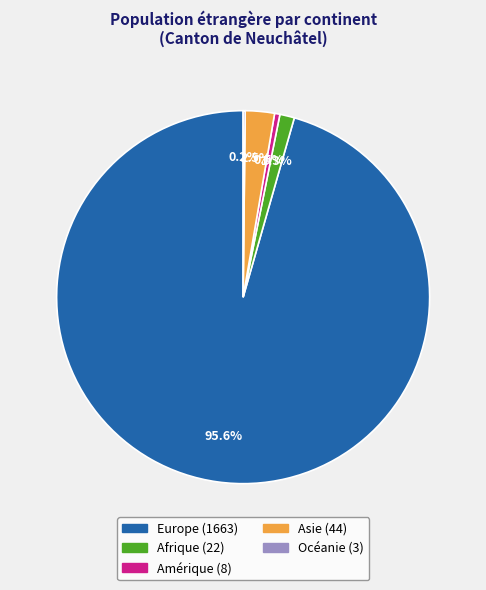

What percentage do Asie and Amérique together represent?

3.0%